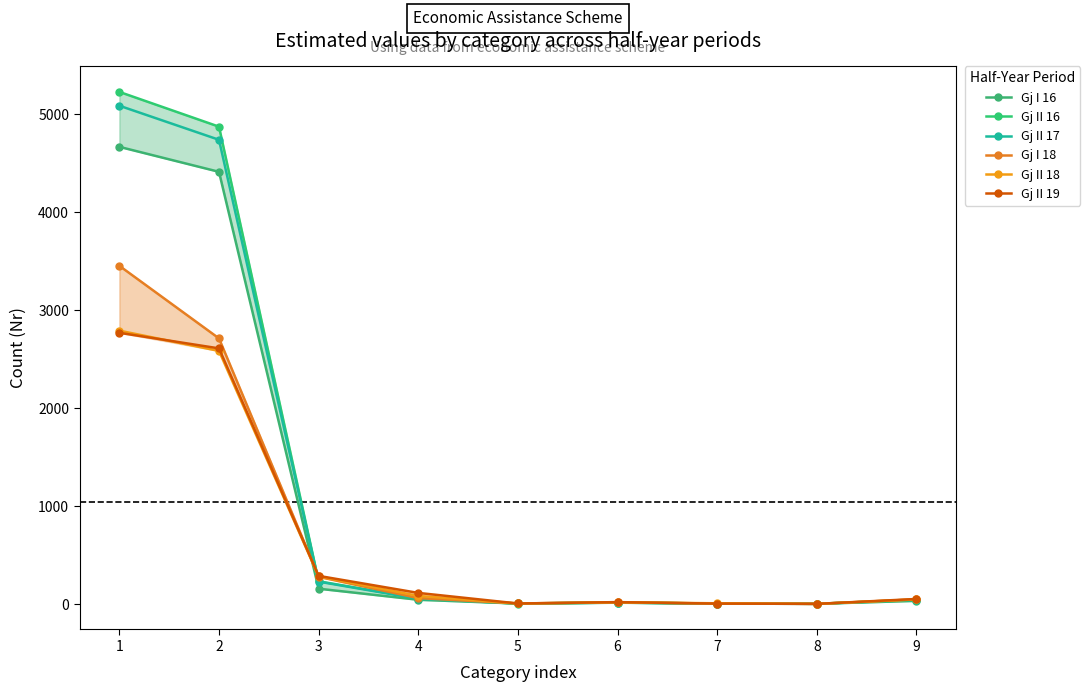

At which category does Gj II 19 reach its first local peak?

6